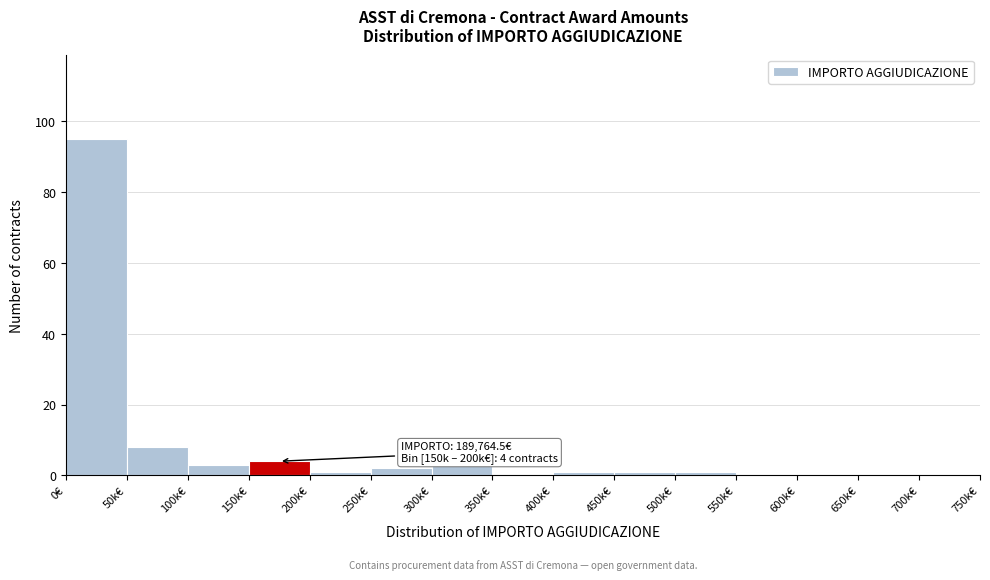

Reading left to right, list all the values displayed in this chart.

0€=95	50k€=8	100k€=3	150k€=4	200k€=1	250k€=2	300k€=3	350k€=0	400k€=1	450k€=1	500k€=1	550k€=0	600k€=0	650k€=0	700k€=0